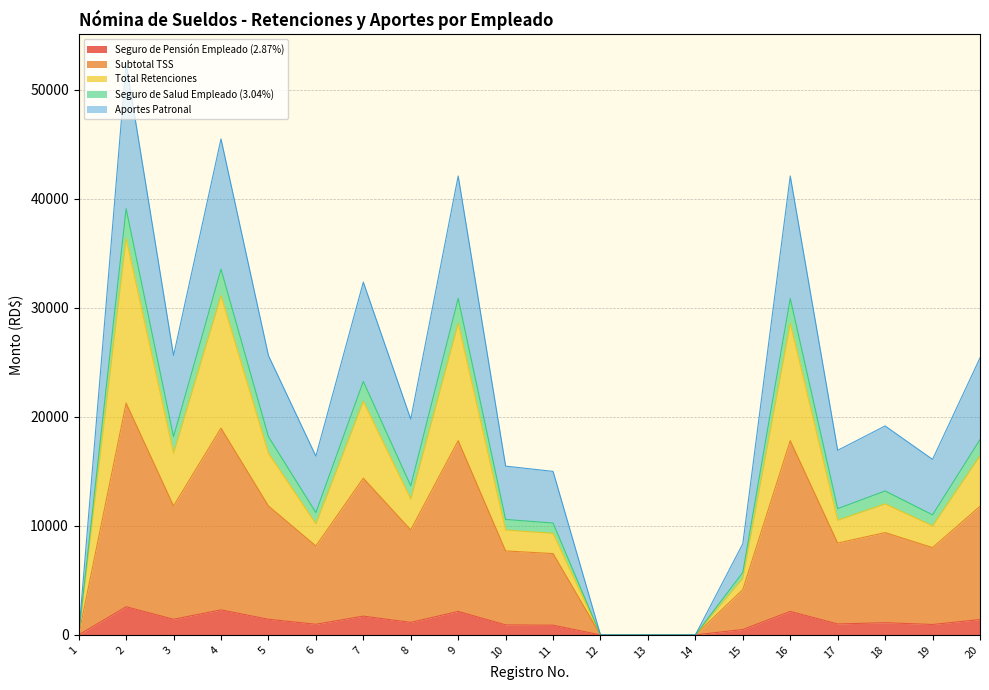

What is the maximum value for Seguro de Pensión Empleado (2.87%)?

2583.0